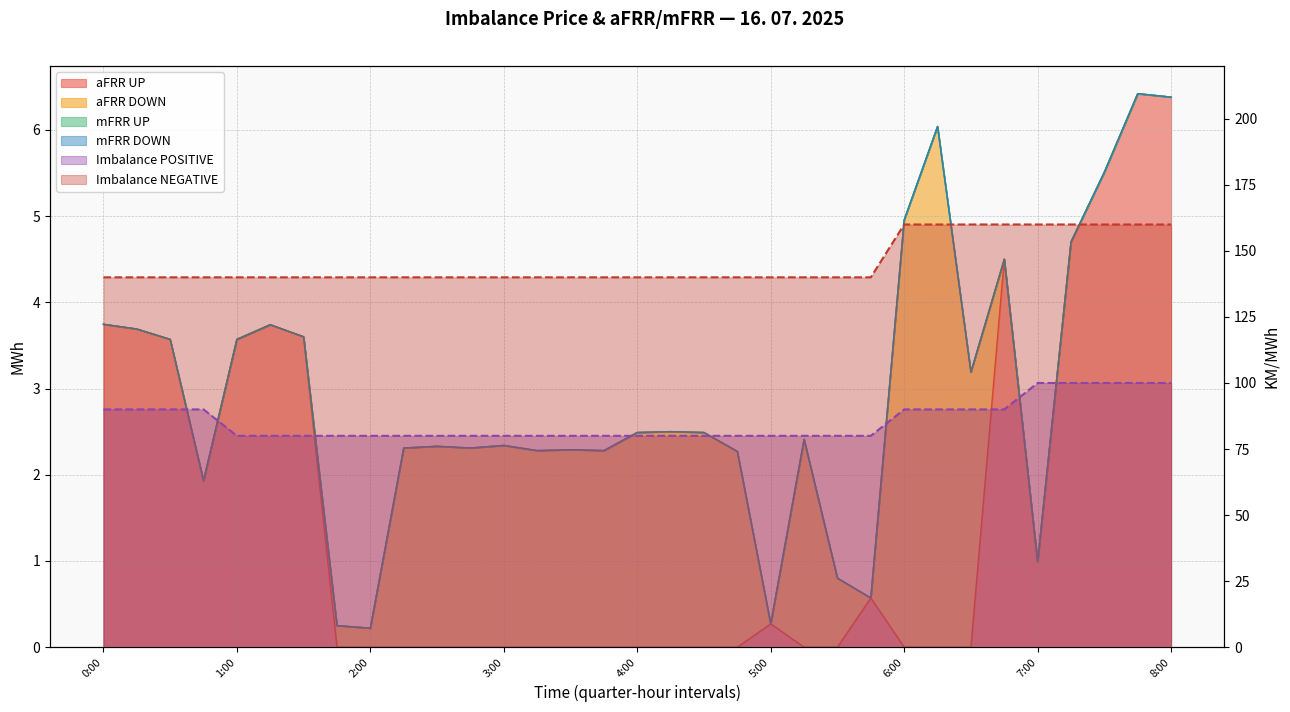

At which label does Imbalance NEGATIVE reach its minimum?

0:00